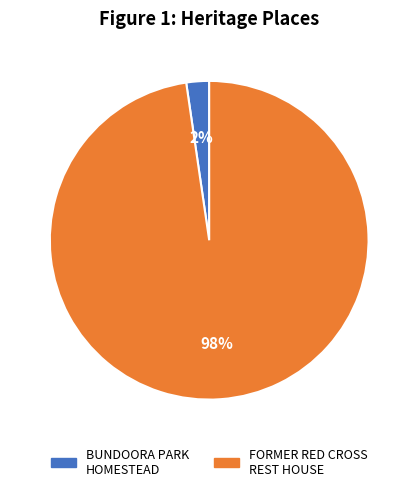

Combined, do BUNDOORA PARK HOMESTEAD and FORMER RED CROSS REST HOUSE account for over 50%?

Yes